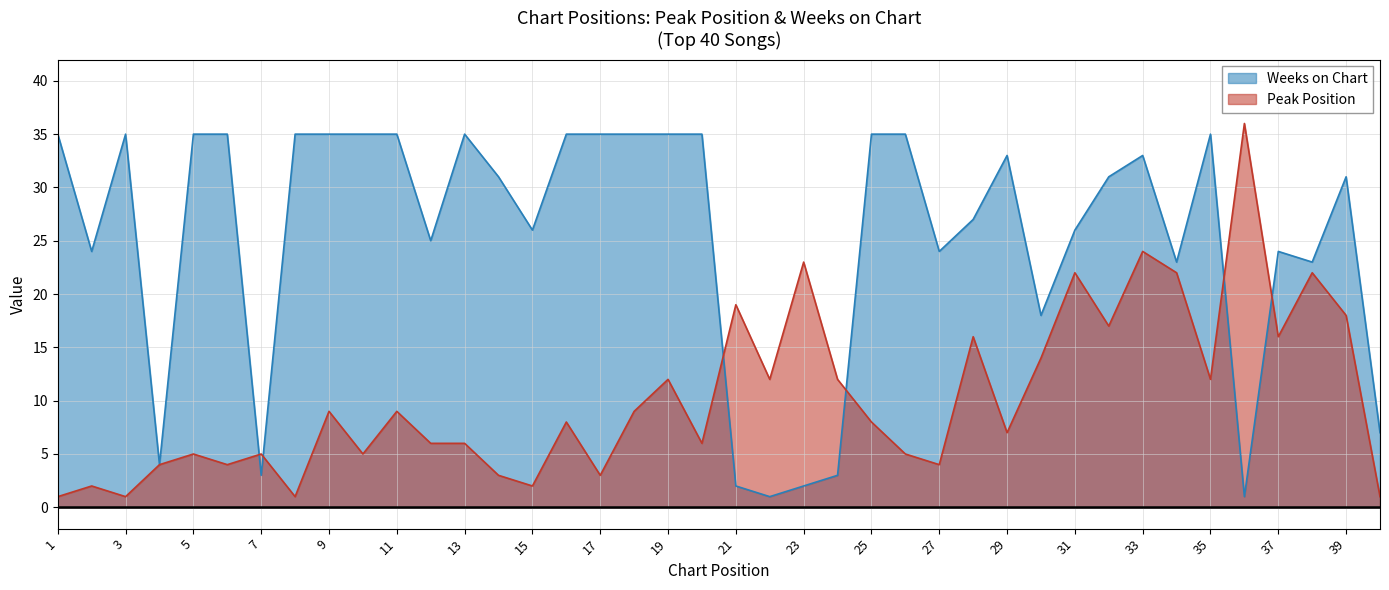

What are all the series names shown in the legend?

Weeks on Chart, Peak Position